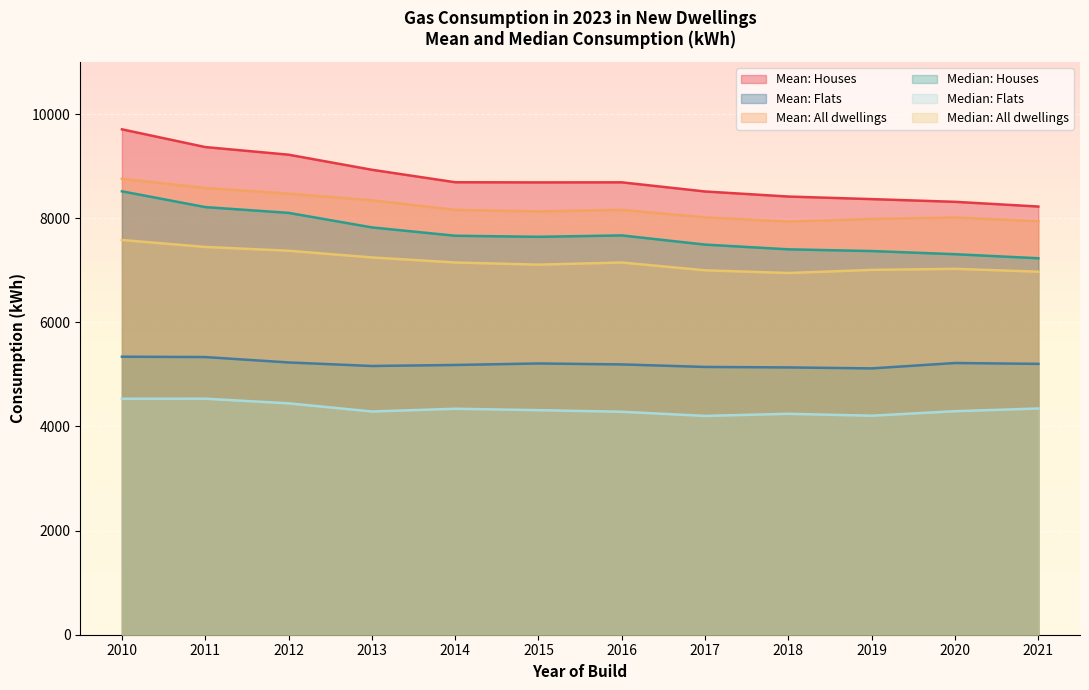

Which series has the widest spread of values?

Mean: Houses